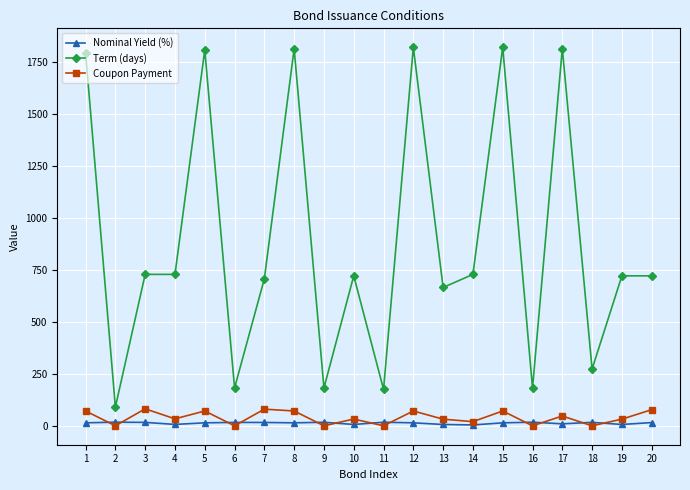

Which series has the widest spread of values?

Term (days)